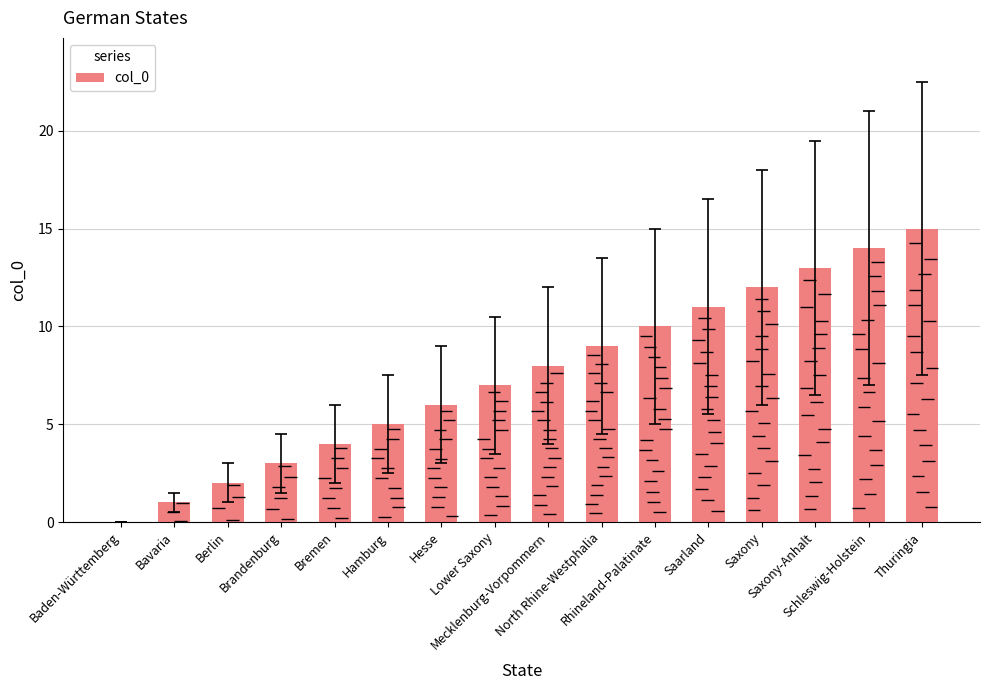

Reading left to right, what are all the values shown in this chart?

0	1	2	3	4	5	6	7	8	9	10	11	12	13	14	15